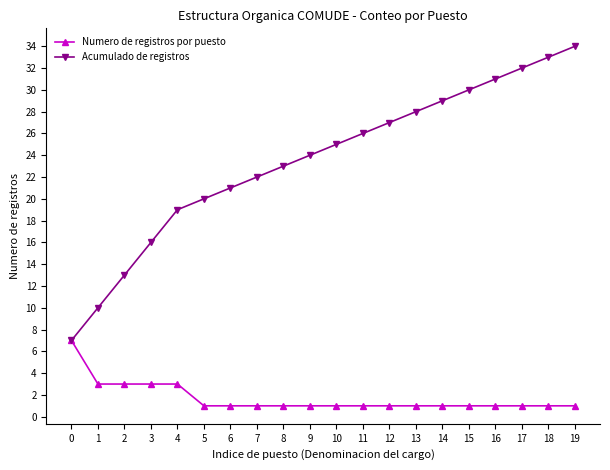

What is the sum of all Numero de registros por puesto values?

34